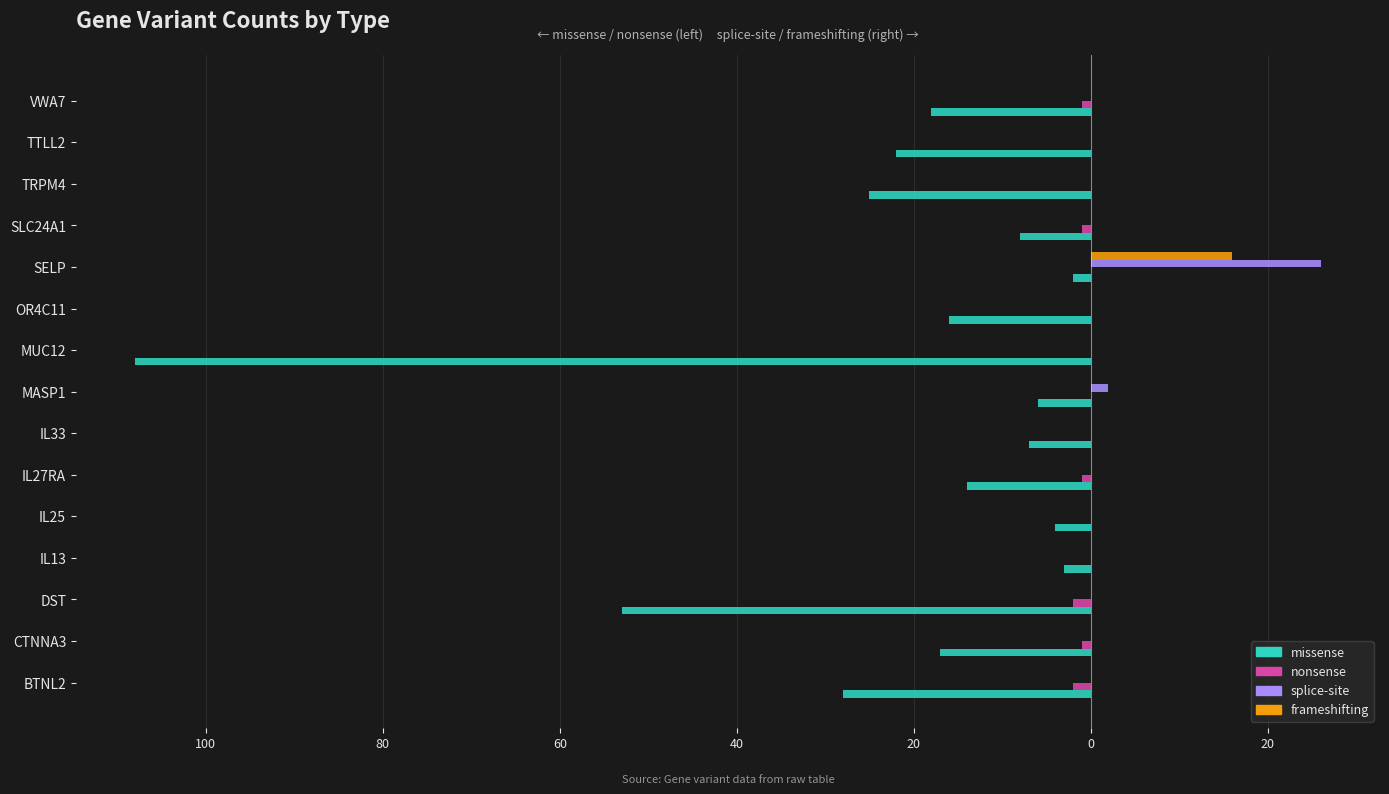

What are all the series names shown in the legend?

missense, nonsense, splice-site, frameshifting